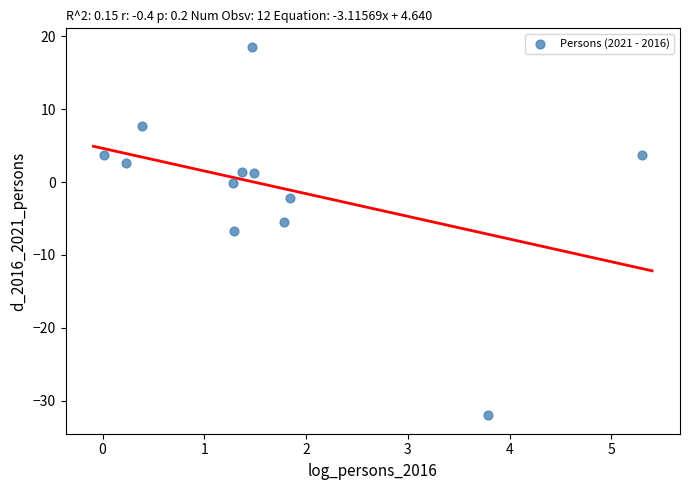

What is the average X value?

1.7